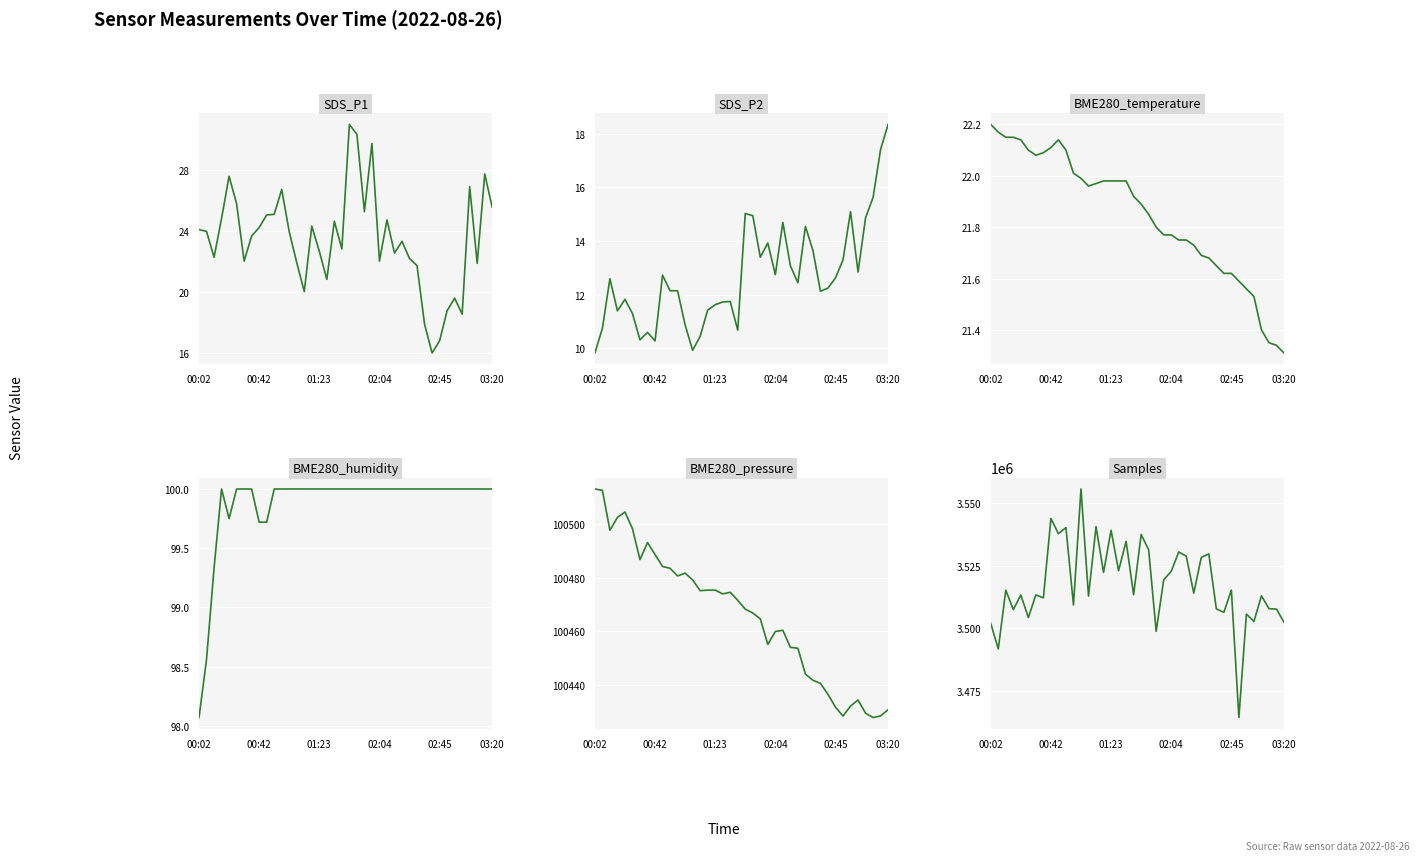

What are all the series names shown in the legend?

SDS_P1, SDS_P2, BME280_temperature, BME280_humidity, BME280_pressure, Samples